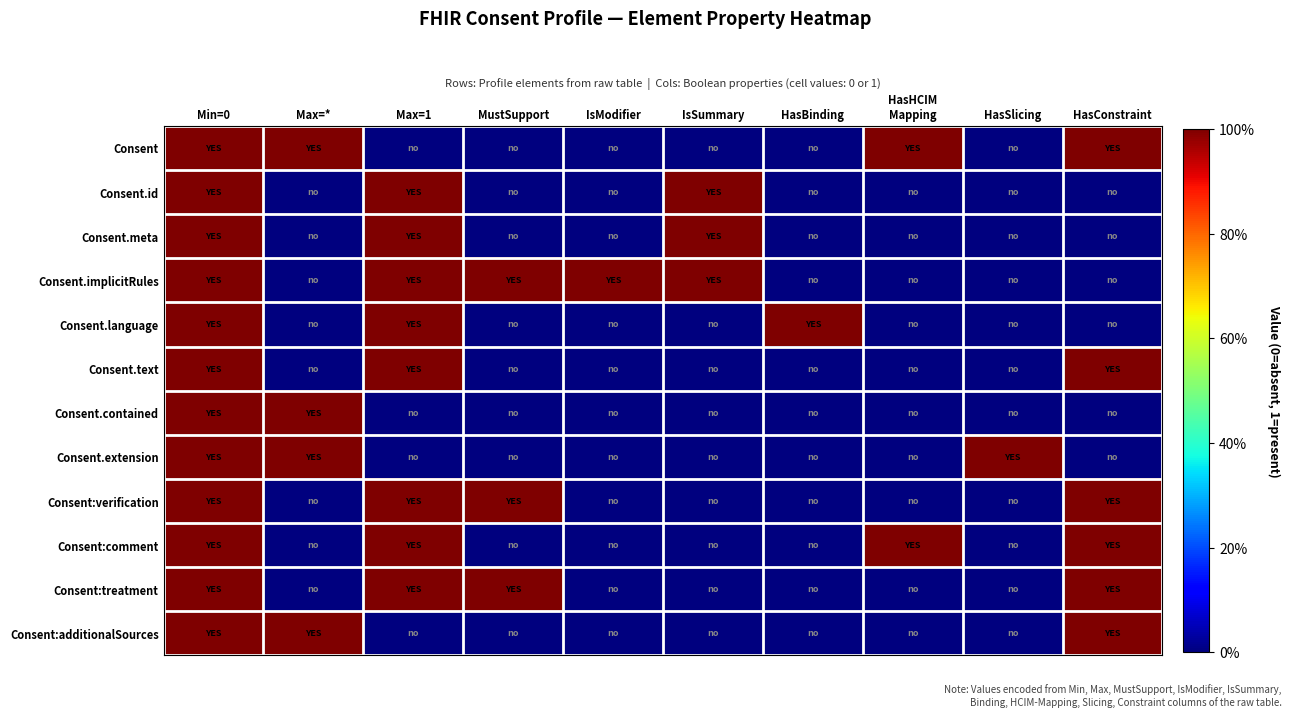

Which has a higher value, Max=1 or HasHCIM
Mapping?

HasHCIM
Mapping